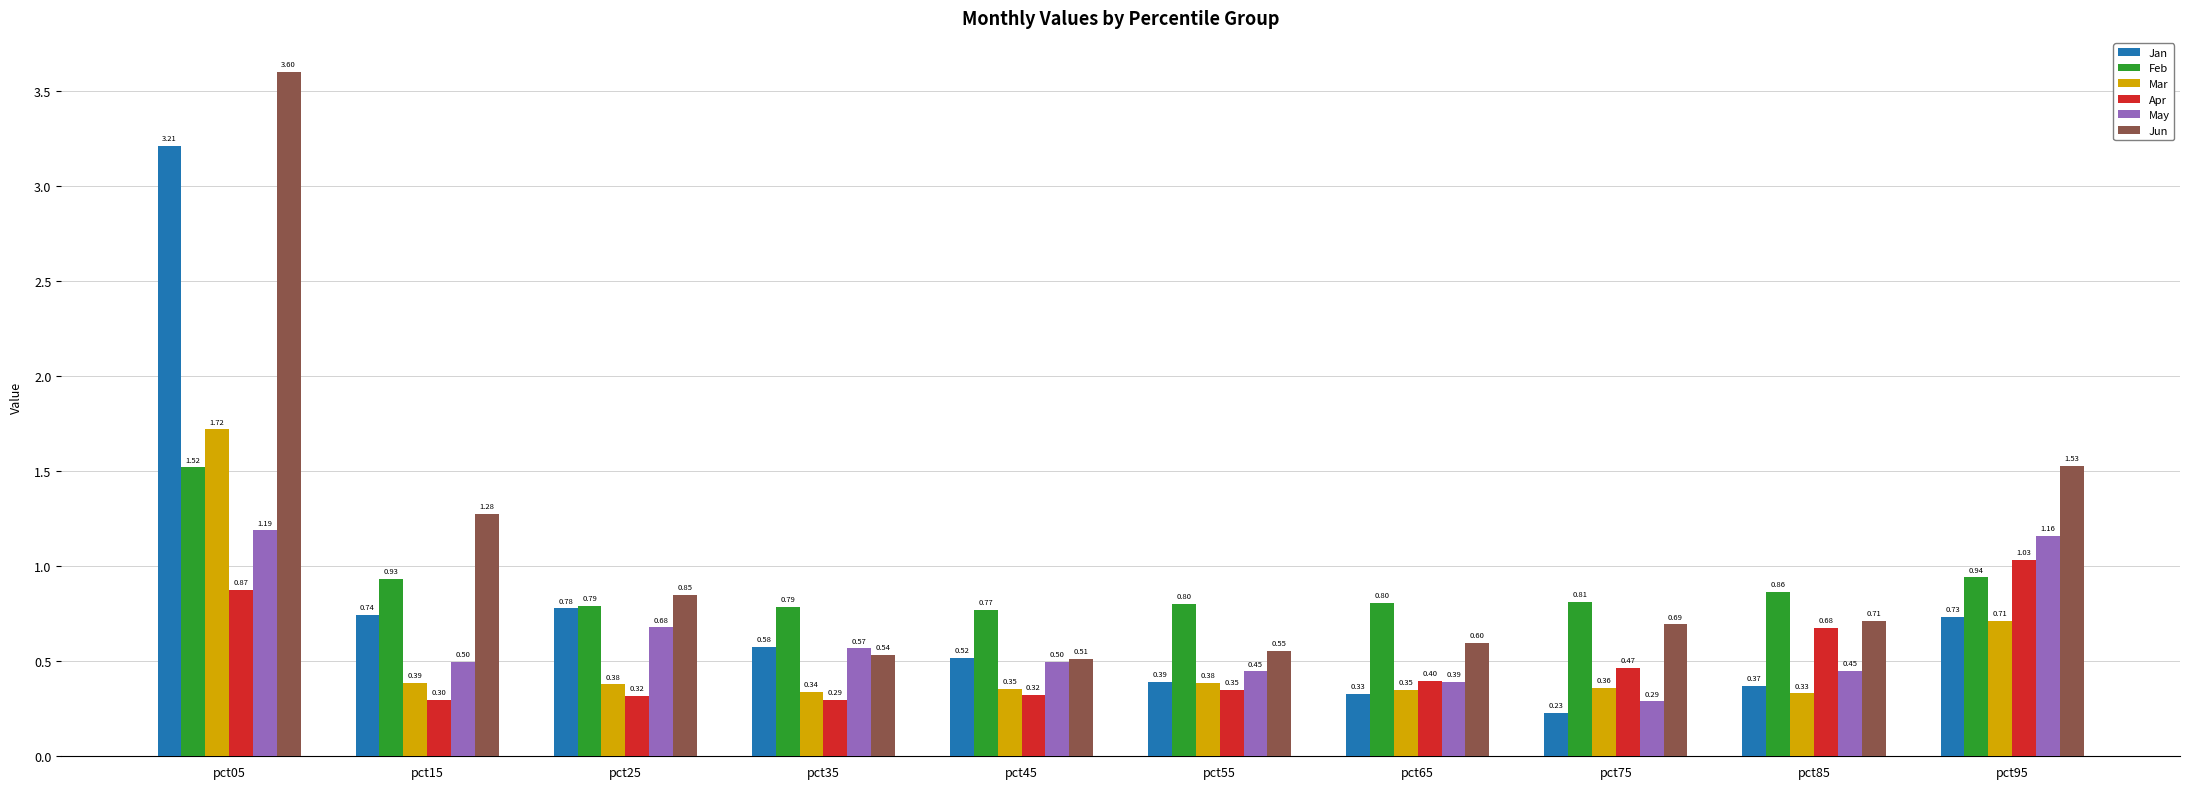

Count the Mar values in the range 0 to 1.

9